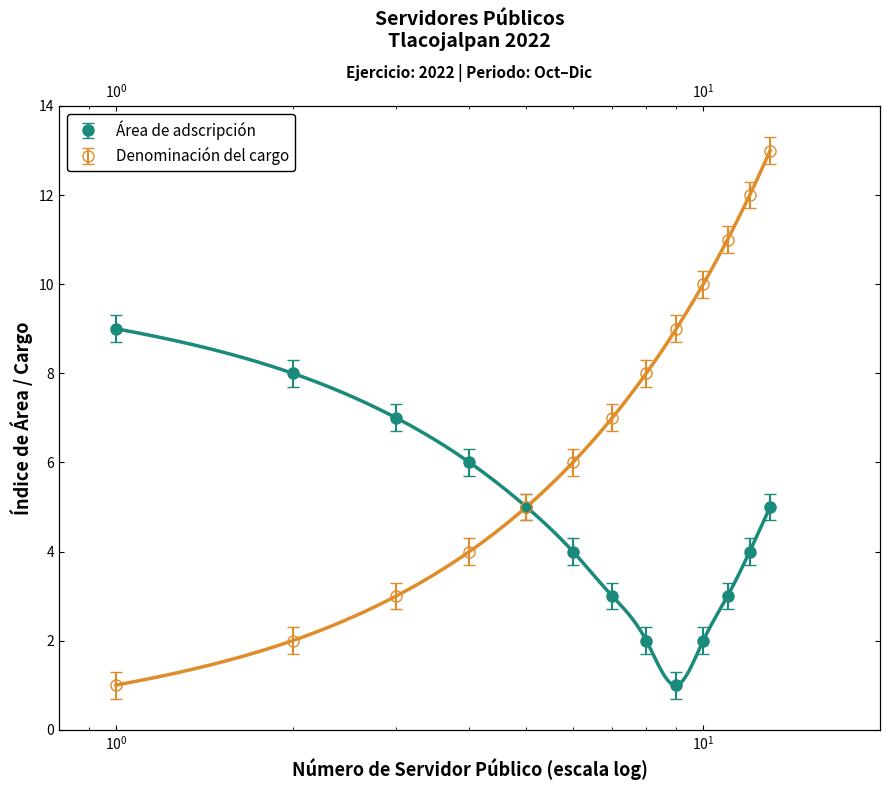

What is the sum of all Nombre del servidor(a) público(a) values?

91.0